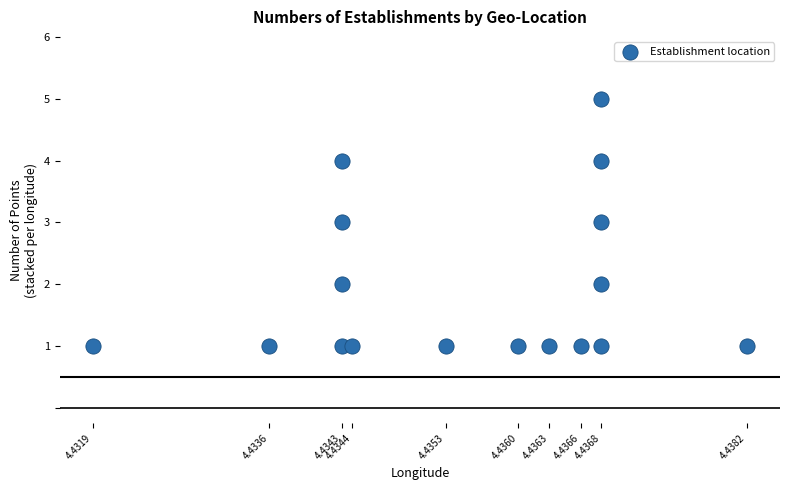

What is the range of Y values (max minus min)?

4